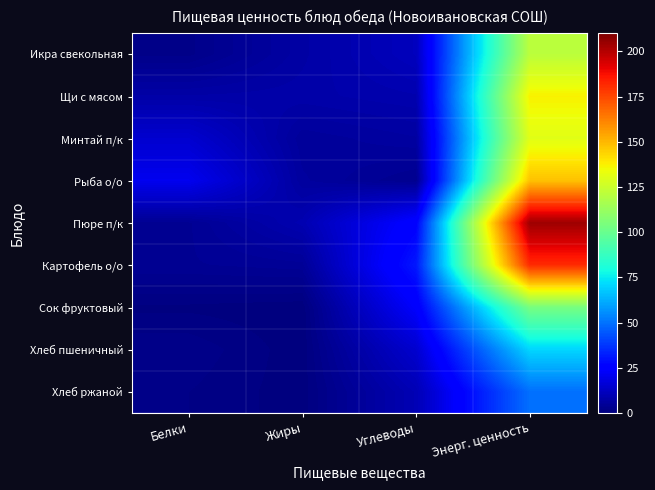

Rank the series at Углеводы from lowest to highest value.

Рыба о/о, Минтай п/к, Щи с мясом, Хлеб ржаной, Икра свекольная, Хлеб пшеничный, Сок фруктовый, Пюре п/к, Картофель о/о